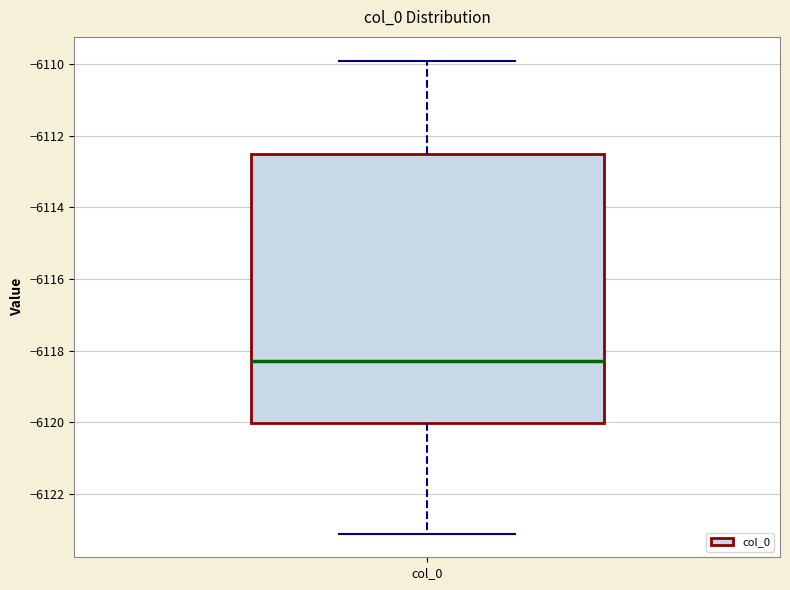

Where is the lower edge of the box for col_0 on the y-axis? The values are not printed on the chart, so give them approximately, as read against the axis.

-6120.0